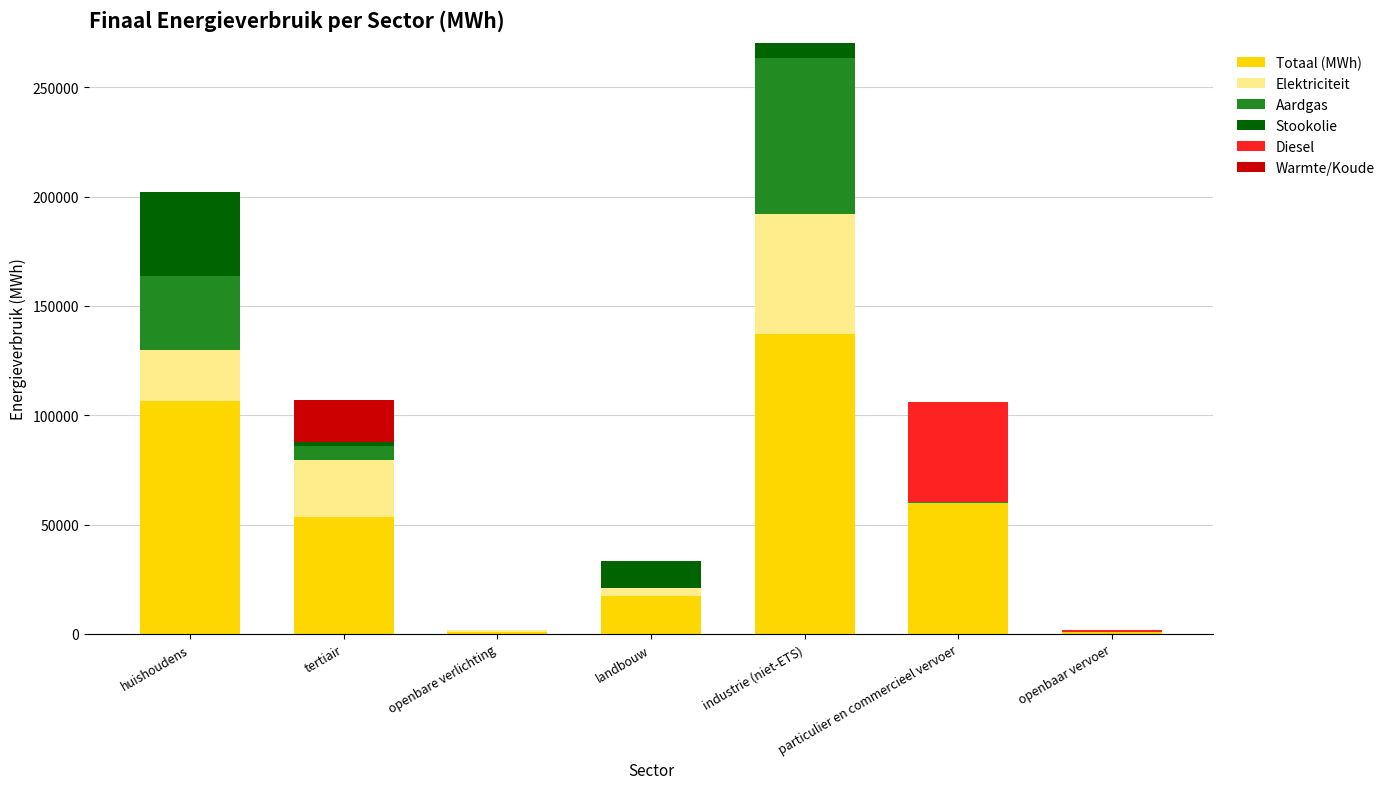

What is the highest value of the Totaal (MWh) series?

137338.6